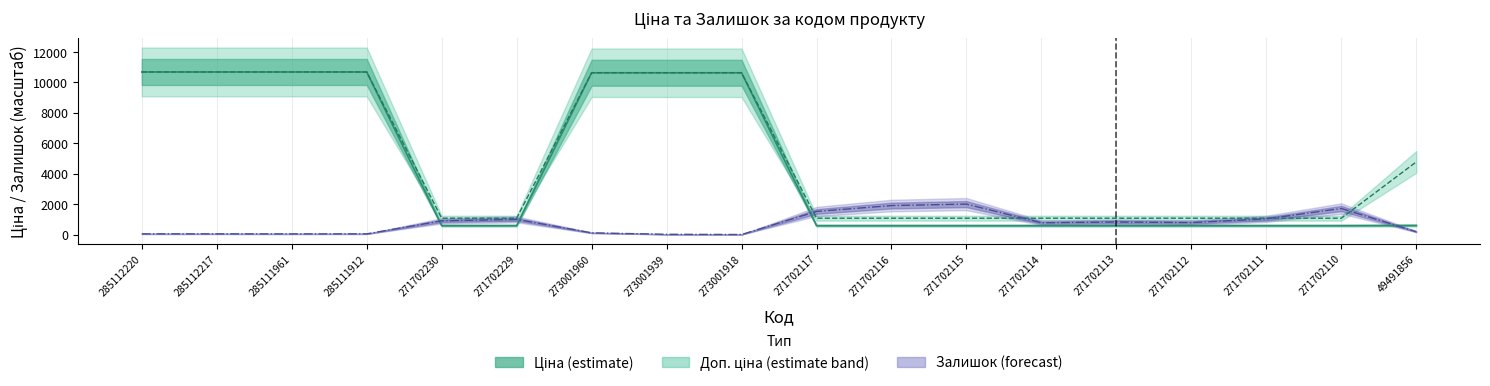

The Ціна series shows 768.8 at 271702230. True or false?

False